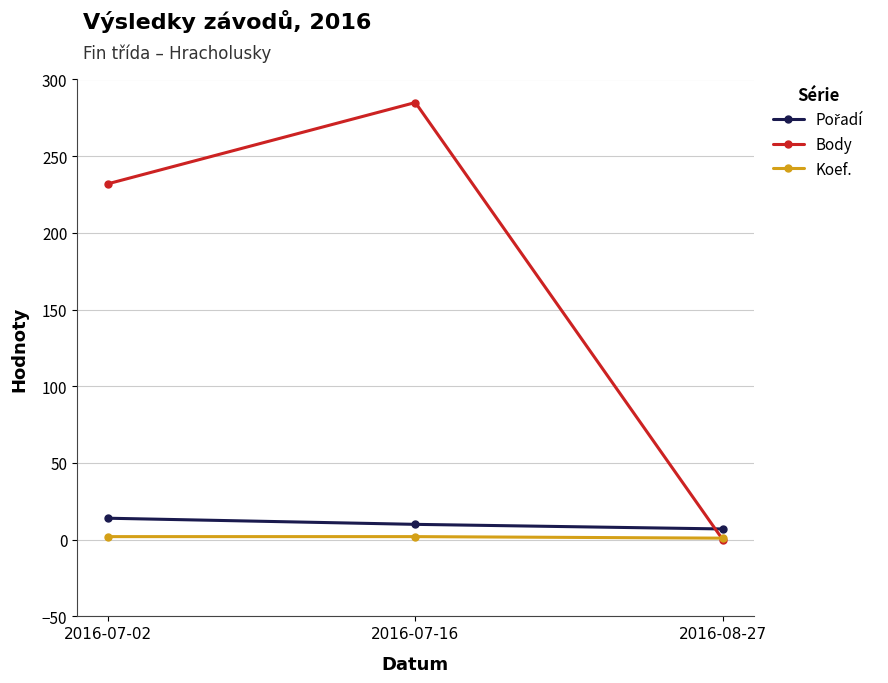

Where is Body nearest to the value 142?

2016-07-02